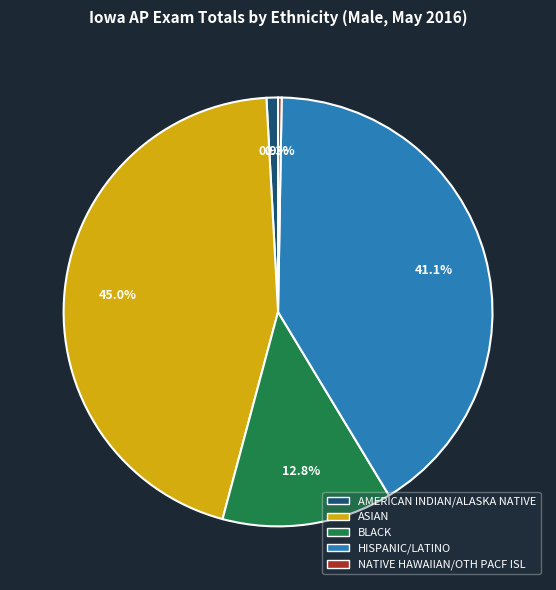

Does any single category account for the majority?

No